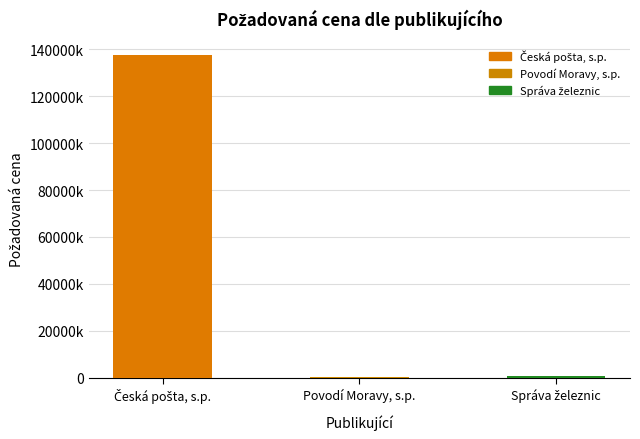

What is the sum of all values?

138549770